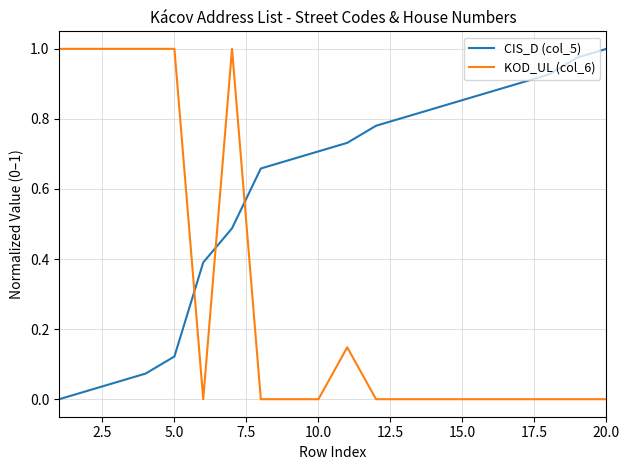

List the series in order of their overall mean, lowest first.

KOD_UL (col_6), CIS_D (col_5)